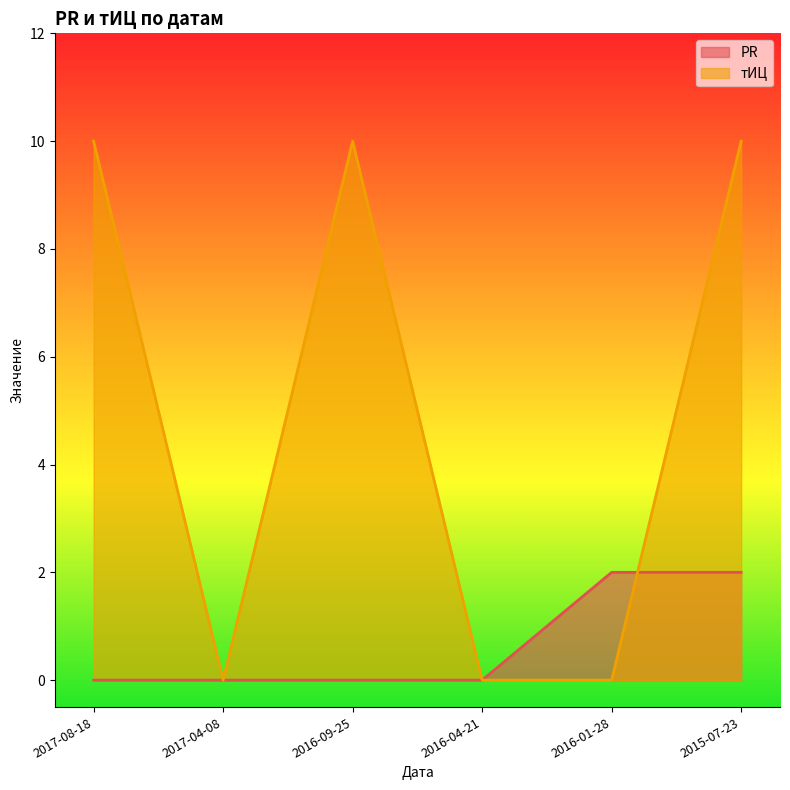

Rank the series at 2016-01-28 from lowest to highest value.

тИЦ, PR